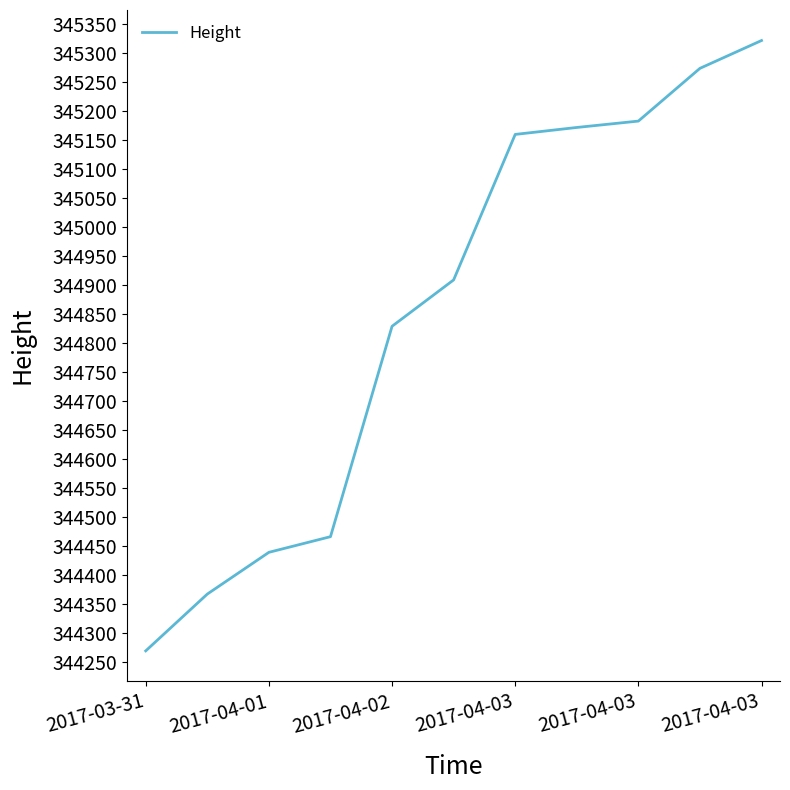

What is the greatest value displayed?

345322